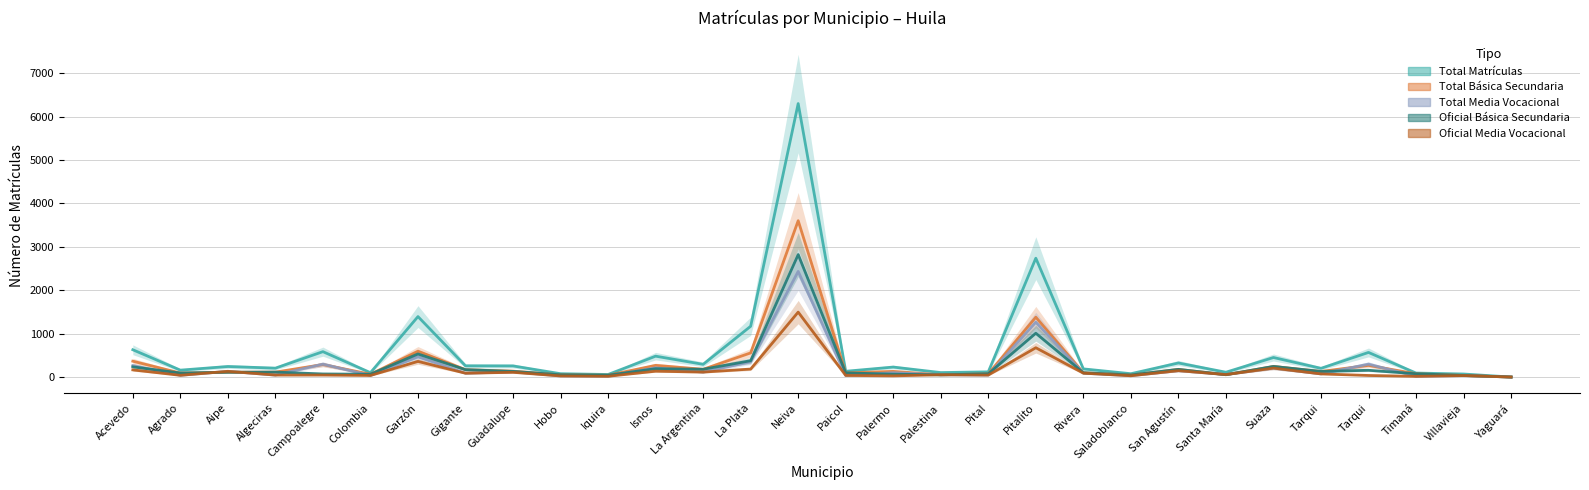

What is the sum of all Oficial Media Vocacional values?

4514